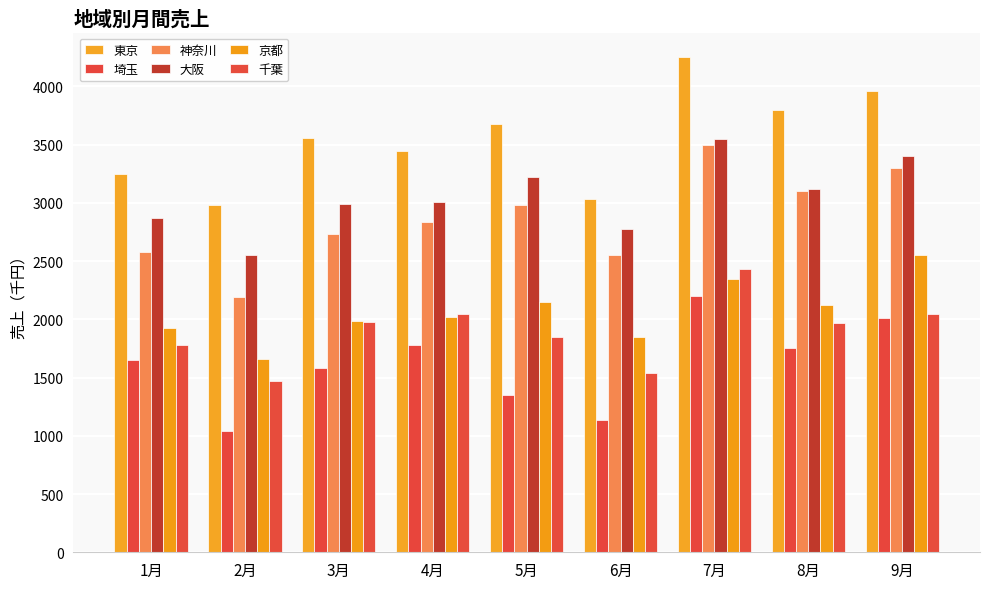

What is the sum of the 埼玉 values at 4月 and 1月?

3430